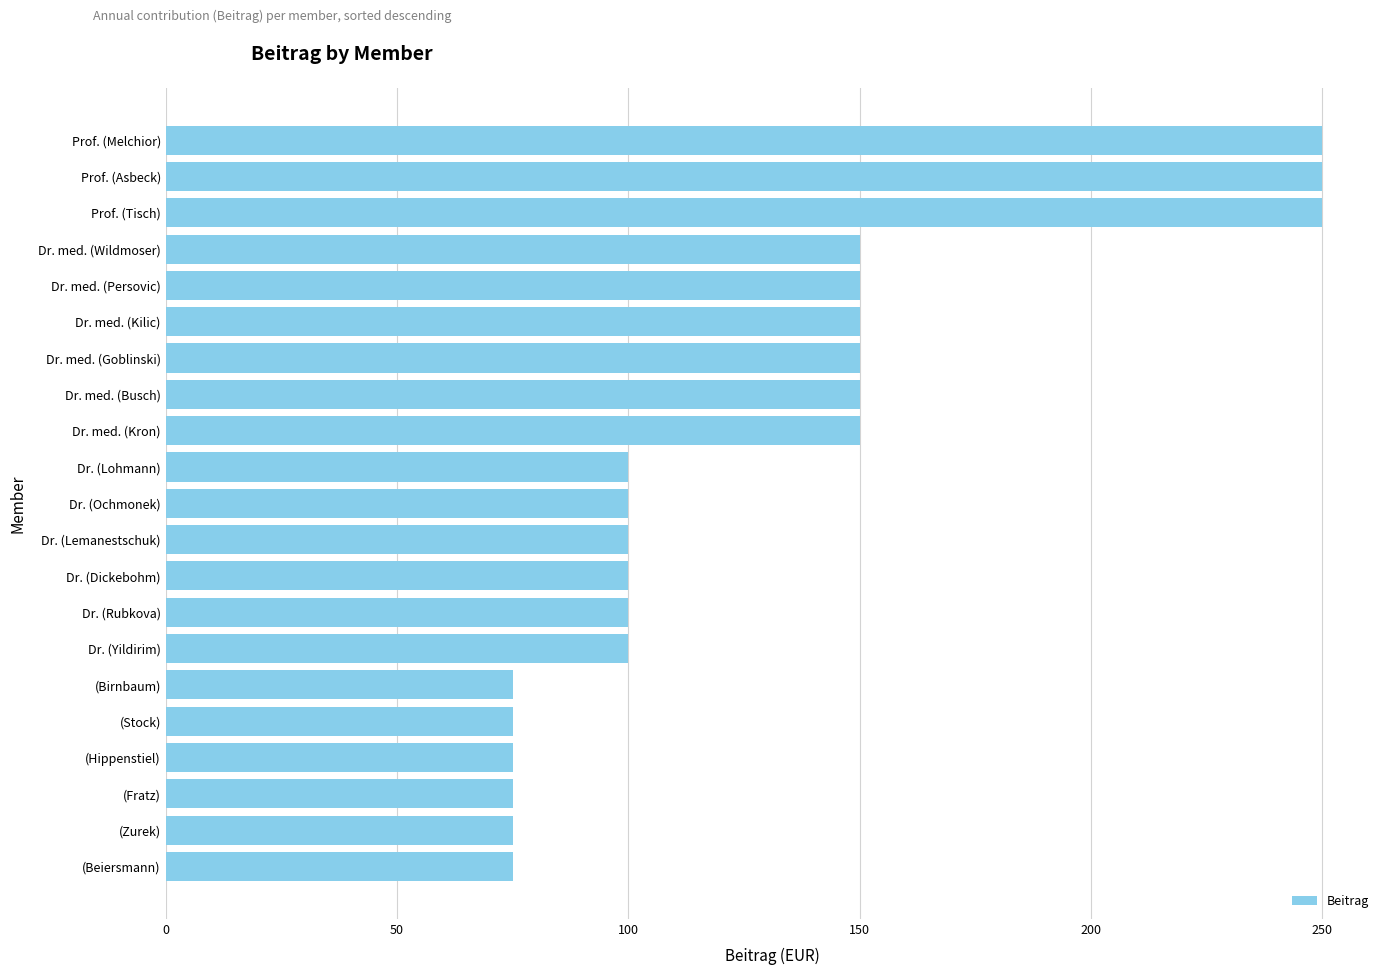

What value does the data have at (Hippenstiel)?

75